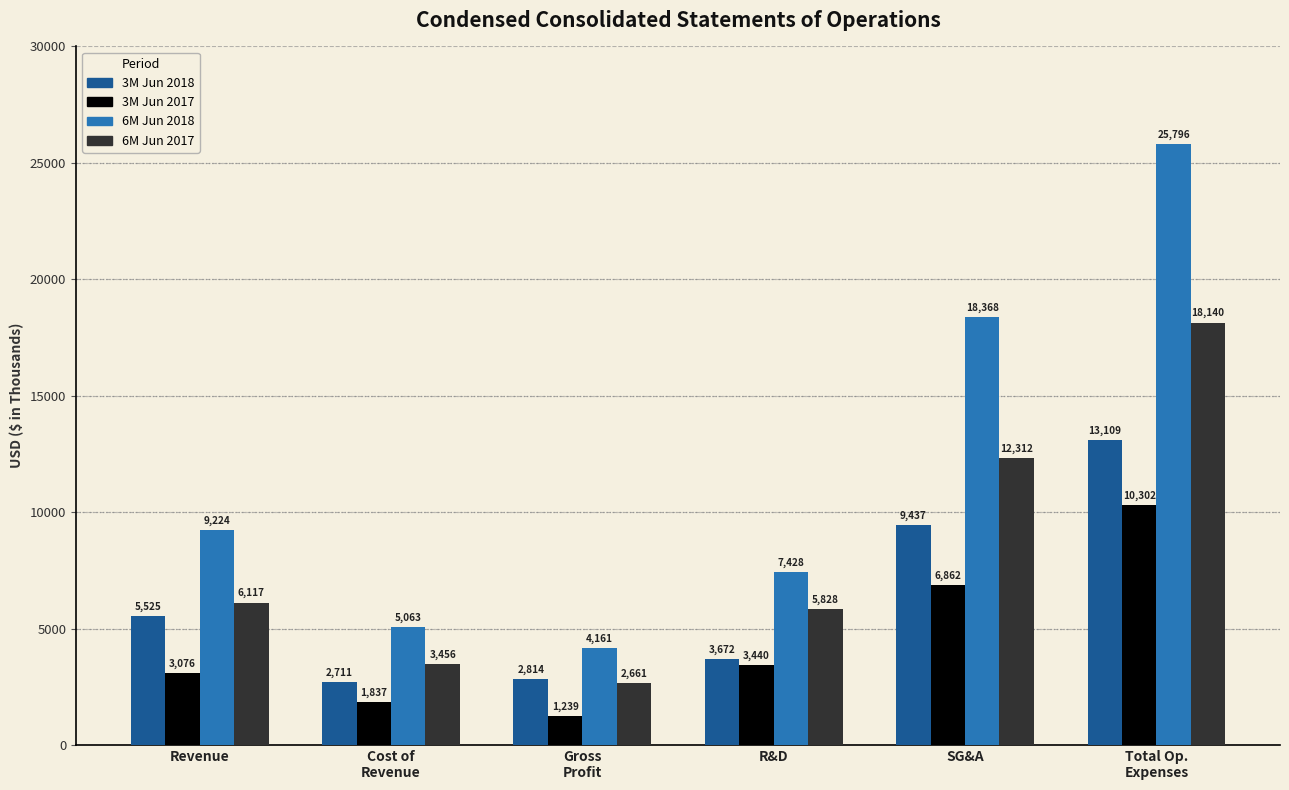

The value of 6M Jun 2017 at Revenue is 6117. True or false?

True